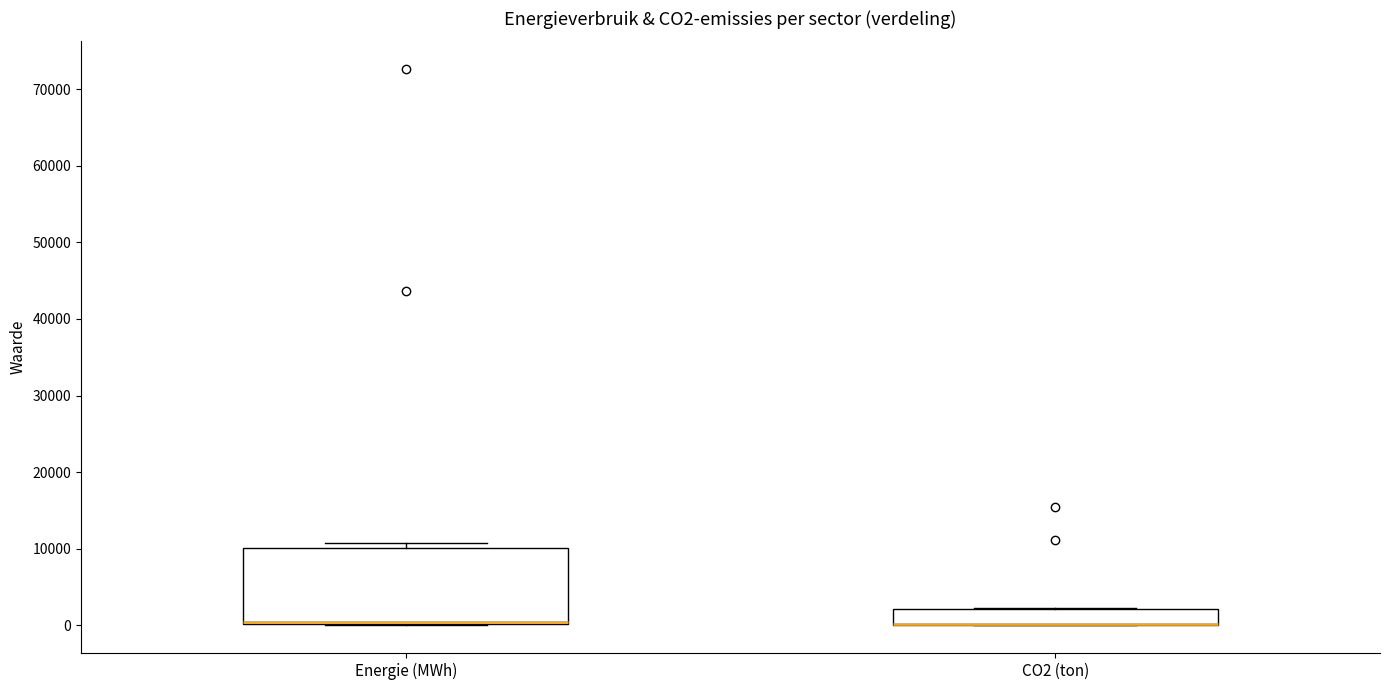

Reading left to right, transcribe this box plot: for each box, give where its median line is, the range the box spans, and where its two whiskers end, as read against the y-axis. The values are not printed on the chart, so give them approximately, as read against the axis.

Energie (MWh): median 0 (drawn on the box's lower edge), box 0 to 10000, whiskers 0 to 11000
CO2 (ton): median 0 (drawn on the box's lower edge), box 0 to 2000, whiskers 0 to 2000